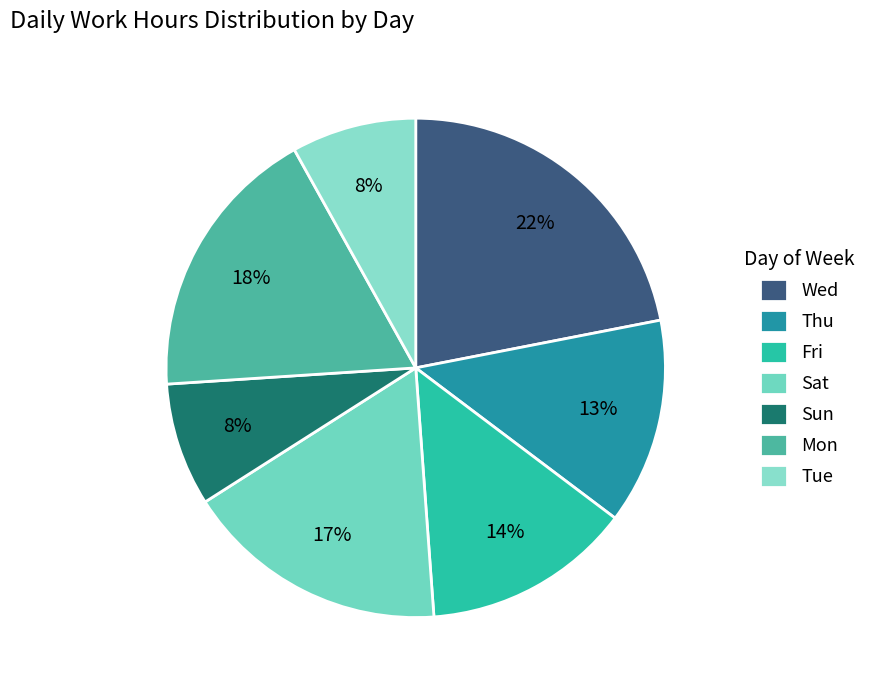

How many segments does this pie chart have?

7